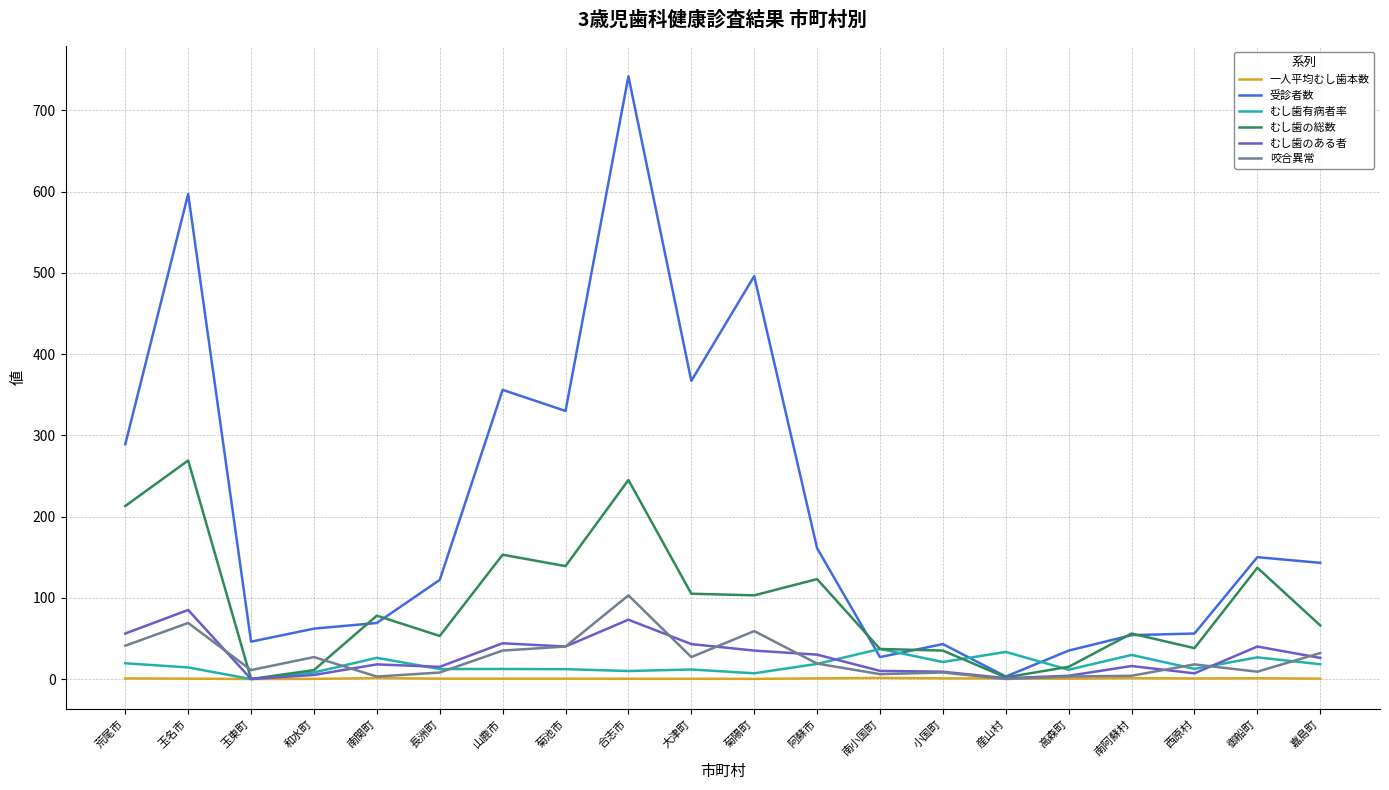

How many interior local peaks does the むし歯のある者 series have?

6